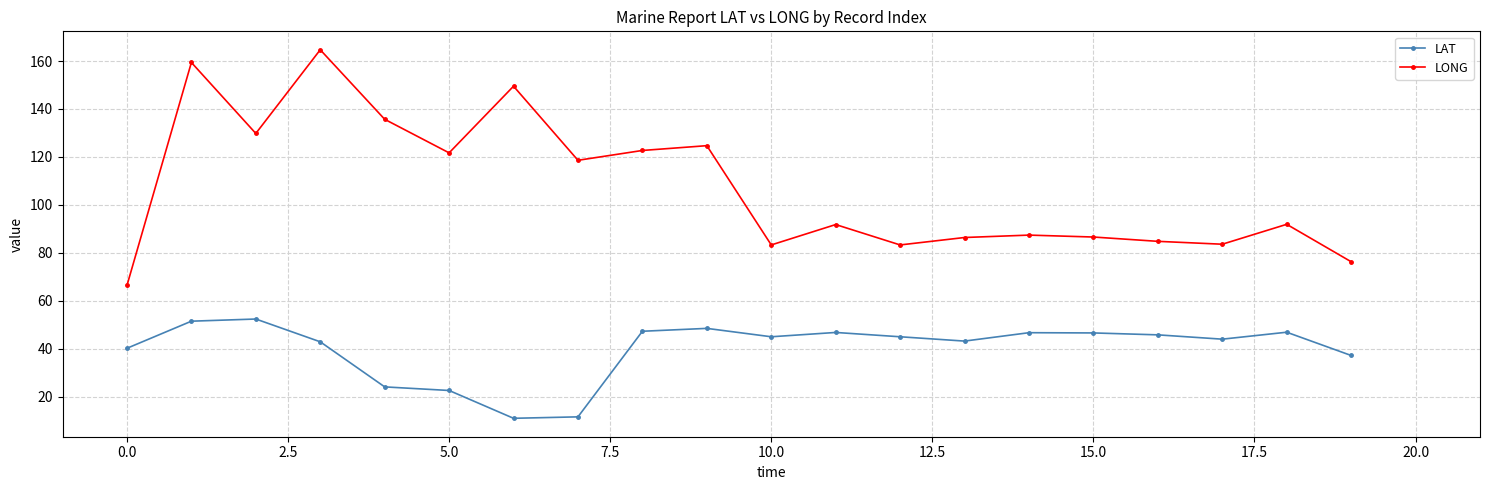

What is the difference between the maximum and minimum values in the LONG series?

98.3